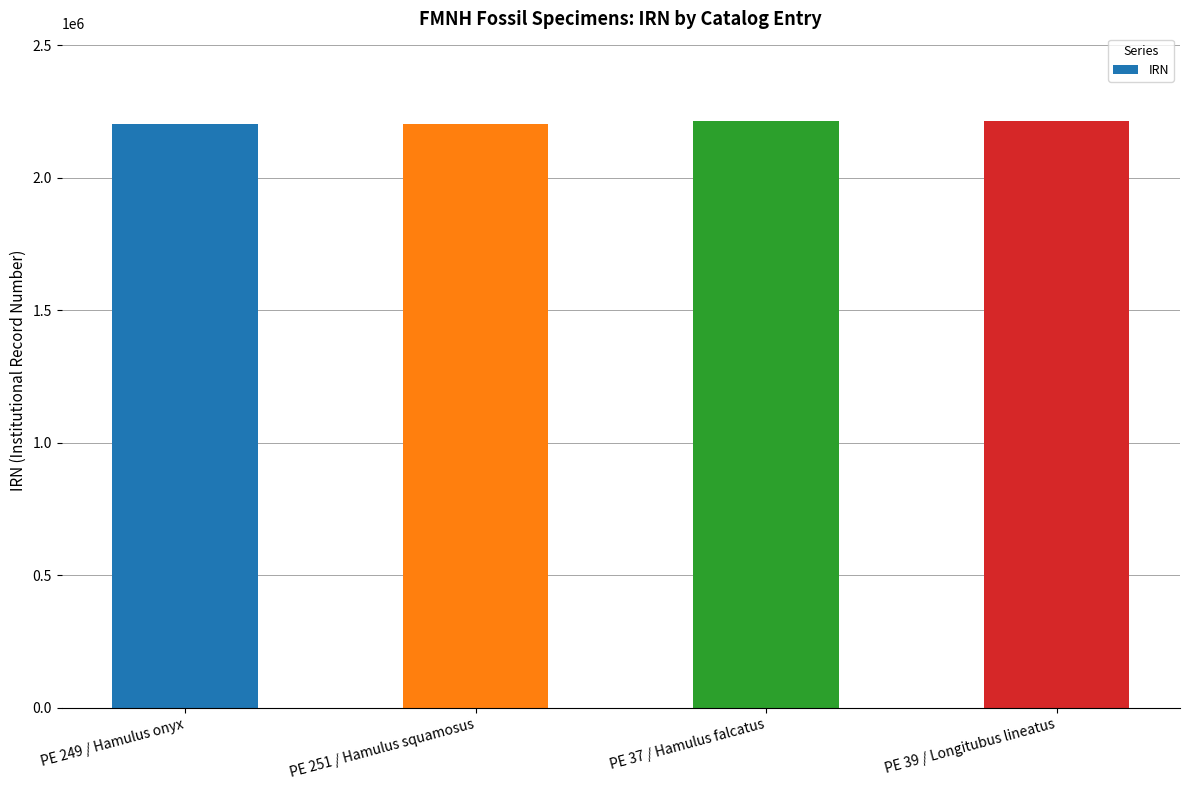

What is the label of the 2nd bar from the right?

PE 37 / Hamulus falcatus